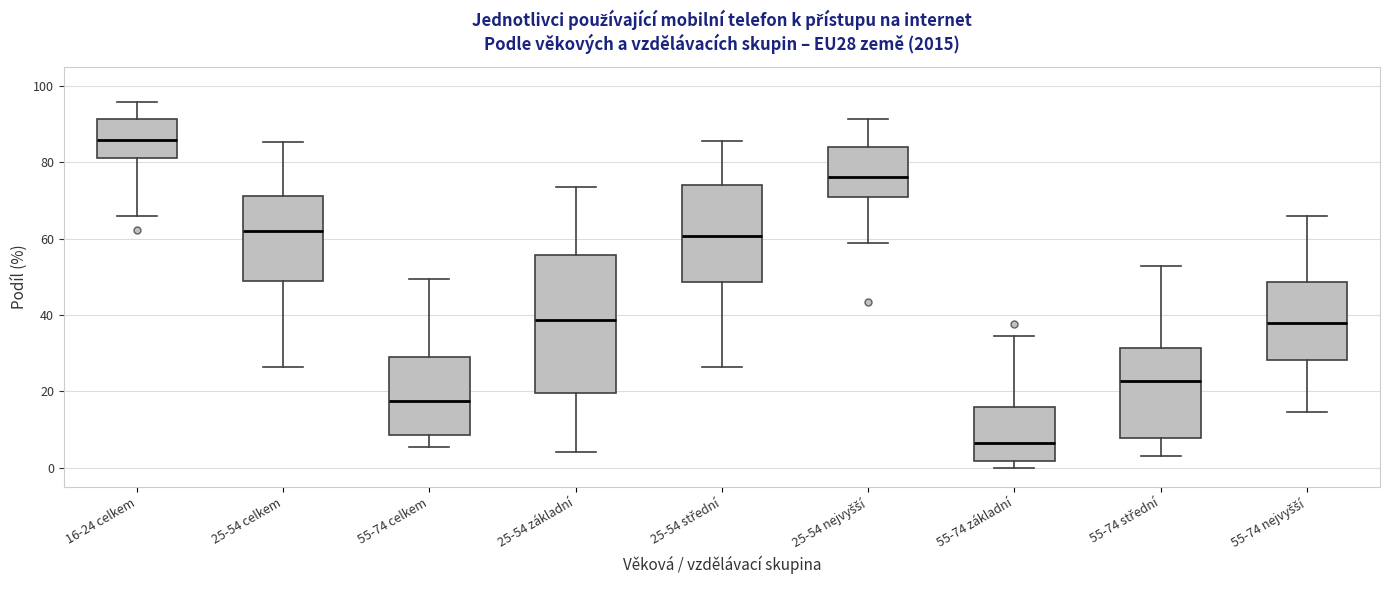

Reading left to right, read every box against the y-axis: the position of its median line, the range the box covers, and the ends of its whiskers. The values are not printed on the chart, so give them approximately, as read against the axis.

16-24 celkem: median 86, box 80 to 92, whiskers 66 to 96
25-54 celkem: median 62, box 48 to 72, whiskers 26 to 86
55-74 celkem: median 18, box 8 to 30, whiskers 6 to 50
25-54 základní: median 38, box 20 to 56, whiskers 4 to 74
25-54 střední: median 60, box 48 to 74, whiskers 26 to 86
25-54 nejvyšší: median 76, box 70 to 84, whiskers 58 to 92
55-74 základní: median 6, box 2 to 16, whiskers 0 to 34
55-74 střední: median 22, box 8 to 32, whiskers 4 to 52
55-74 nejvyšší: median 38, box 28 to 48, whiskers 14 to 66